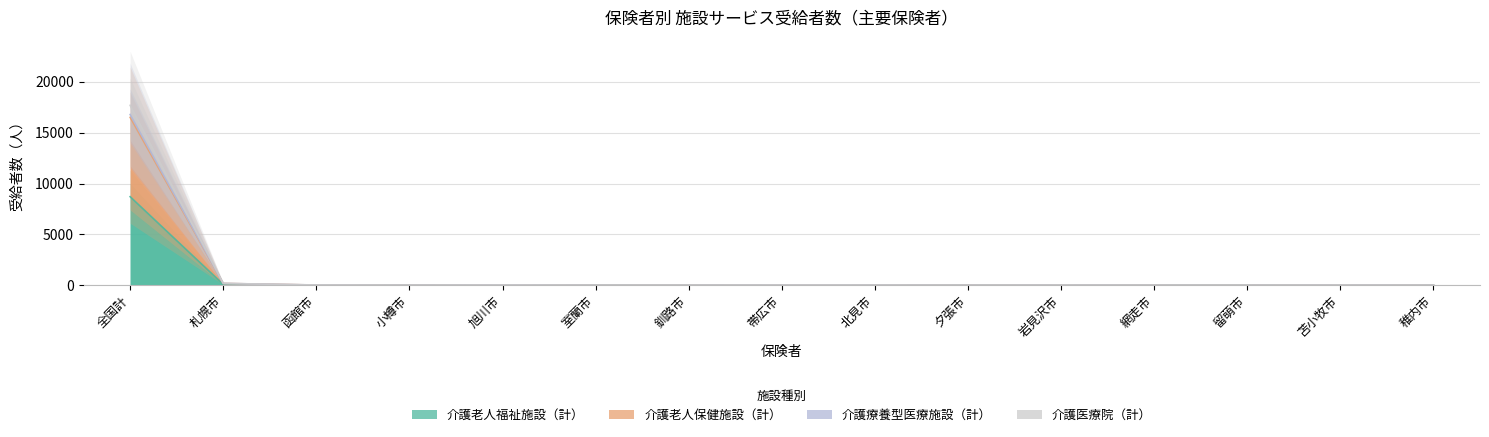

What is the total value across all series at 北見市?

42